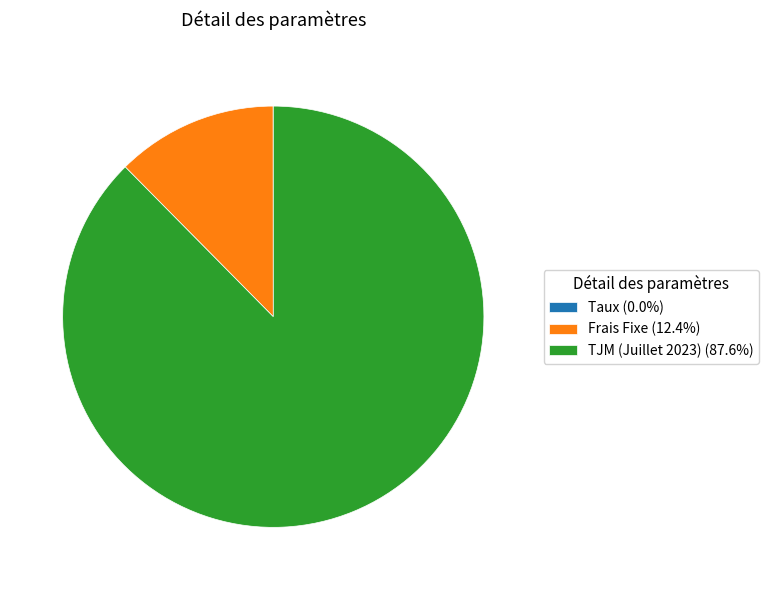

Is the sum of TJM (Juillet 2023) (87.6%) and Frais Fixe (12.4%) greater than half?

Yes